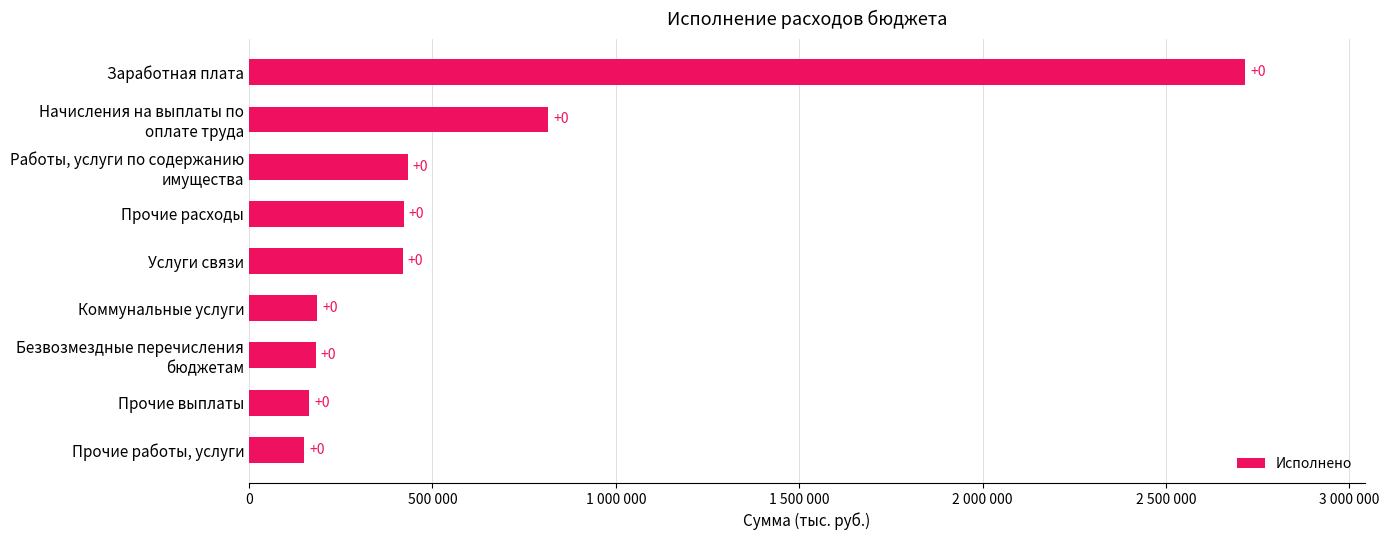

Are the bars horizontal?

Yes